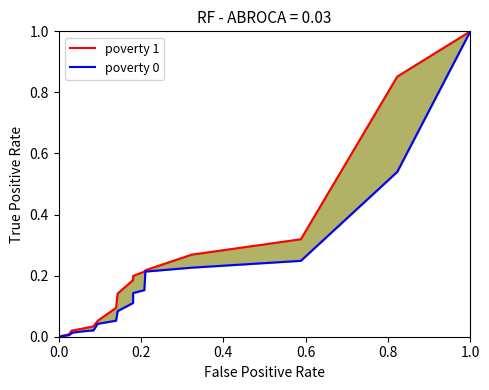

What is the sum of all poverty 0 values?

3.9